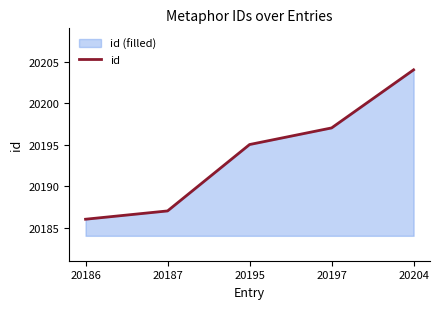

Reading left to right, what are all the values shown in this chart?

20186	20187	20195	20197	20204